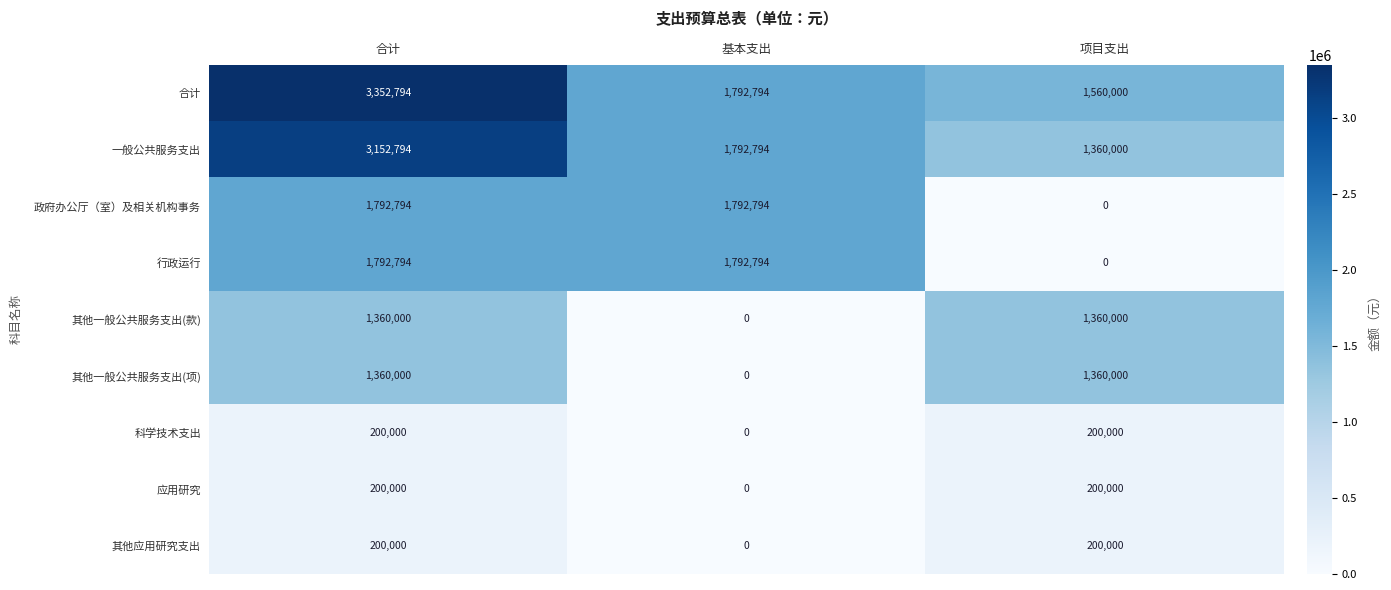

What is the difference between the maximum and minimum values in the 科学技术支出 series?

200000